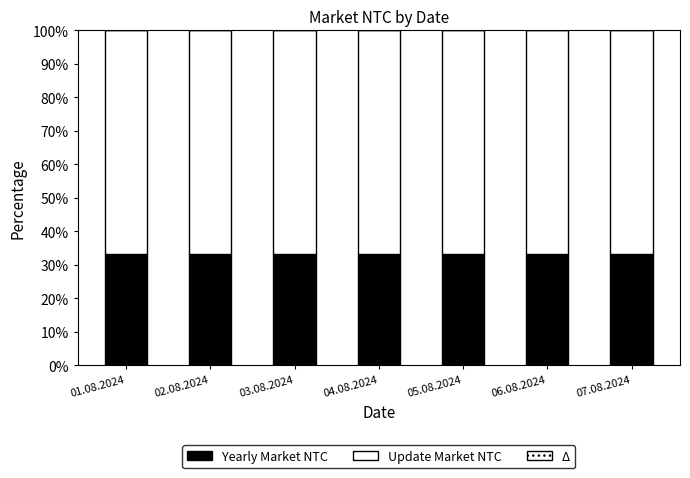

Rank the categories by Update Market NTC value from lowest to highest.

01.08.2024, 02.08.2024, 03.08.2024, 04.08.2024, 05.08.2024, 06.08.2024, 07.08.2024